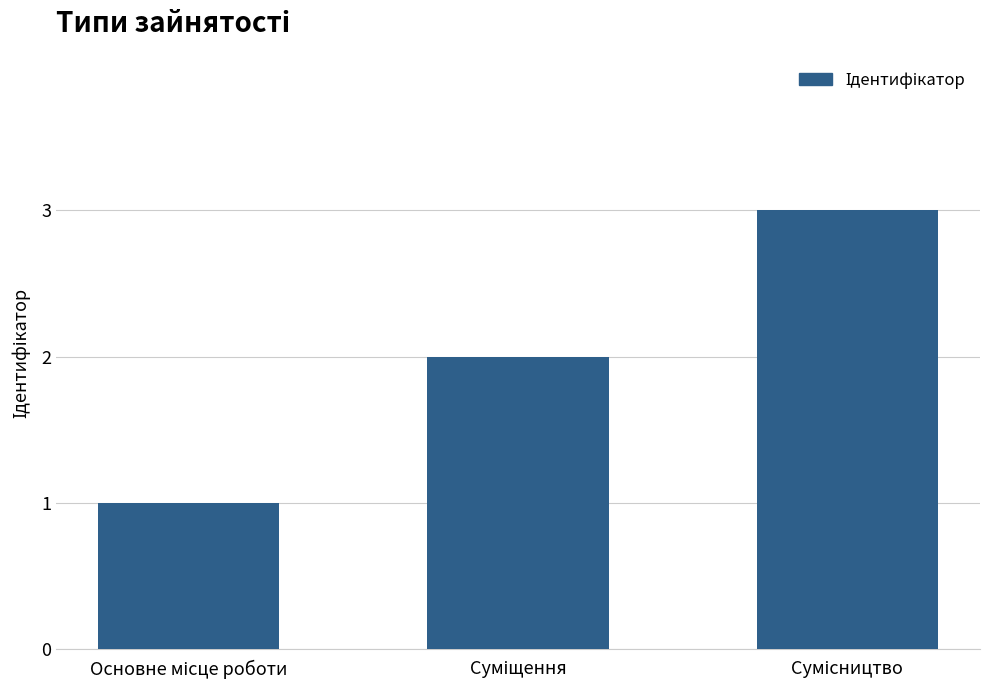

What is the value of the 3rd bar from the left?

3